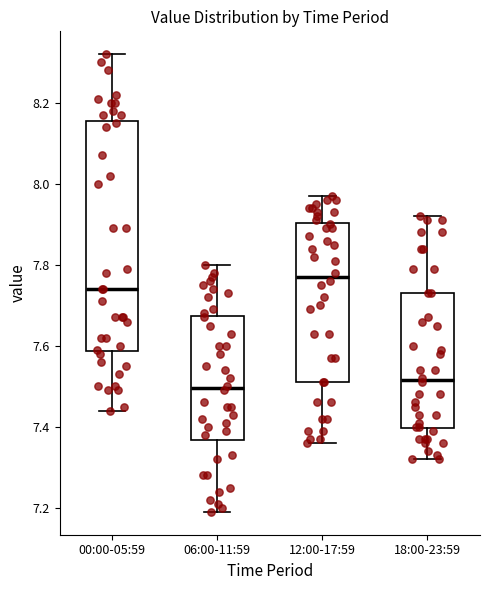

Comparing the boxes themselves (not the whiskers), which one is the tallest?

00:00-05:59